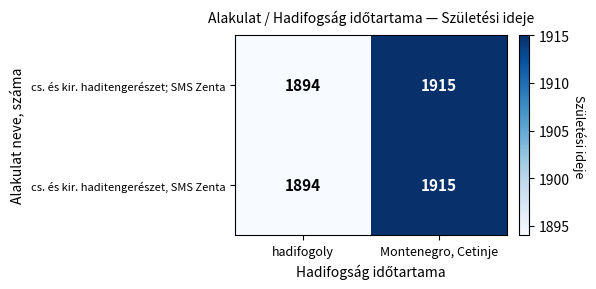

What is the sum of the cs. és kir. haditengerészet, SMS Zenta values at hadifogoly and Montenegro, Cetinje?

3809